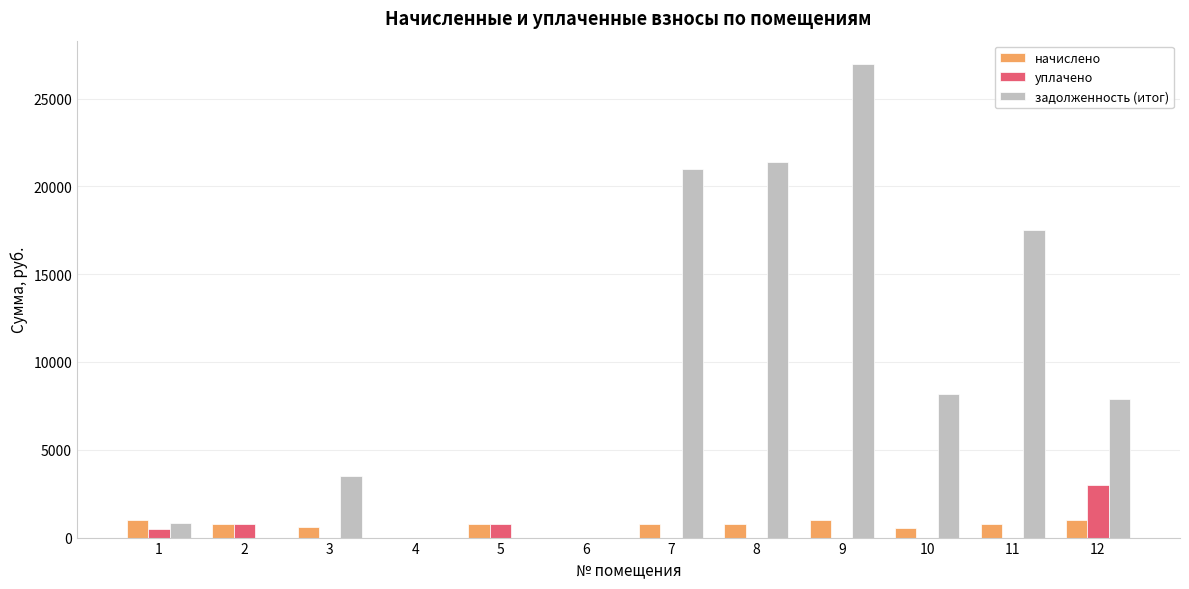

What are all the series names shown in the legend?

начислено, уплачено, задолженность (итог)